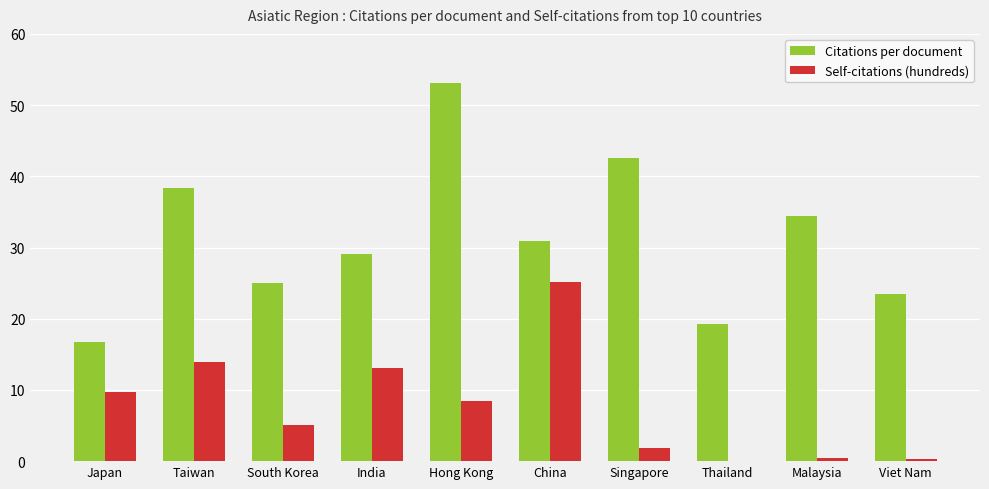

Where does the Self-citations (hundreds) series first go above 8?

Japan